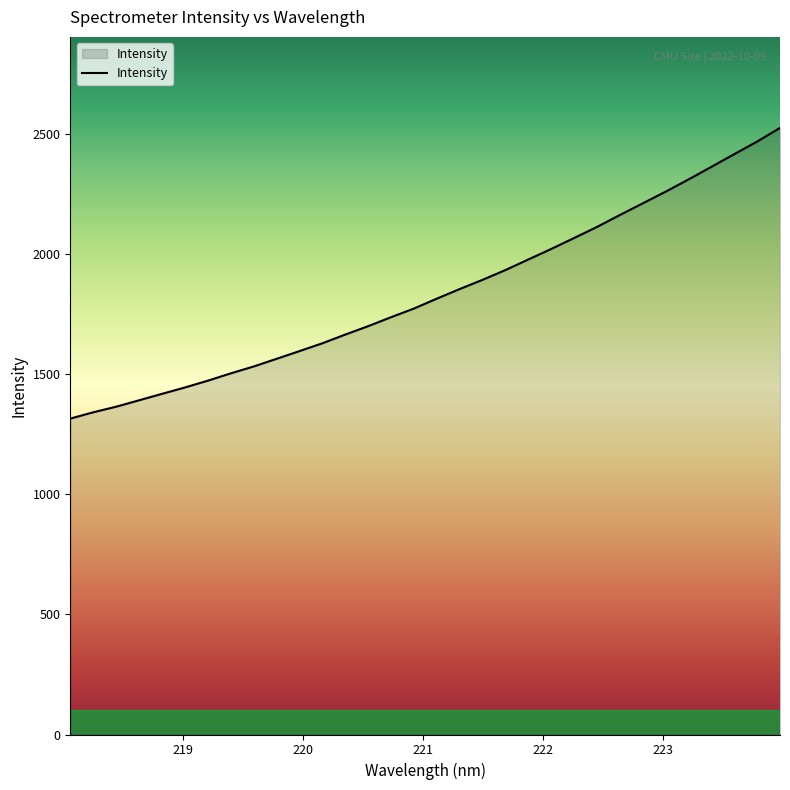

What is the minimum value shown in the chart?

1314.4